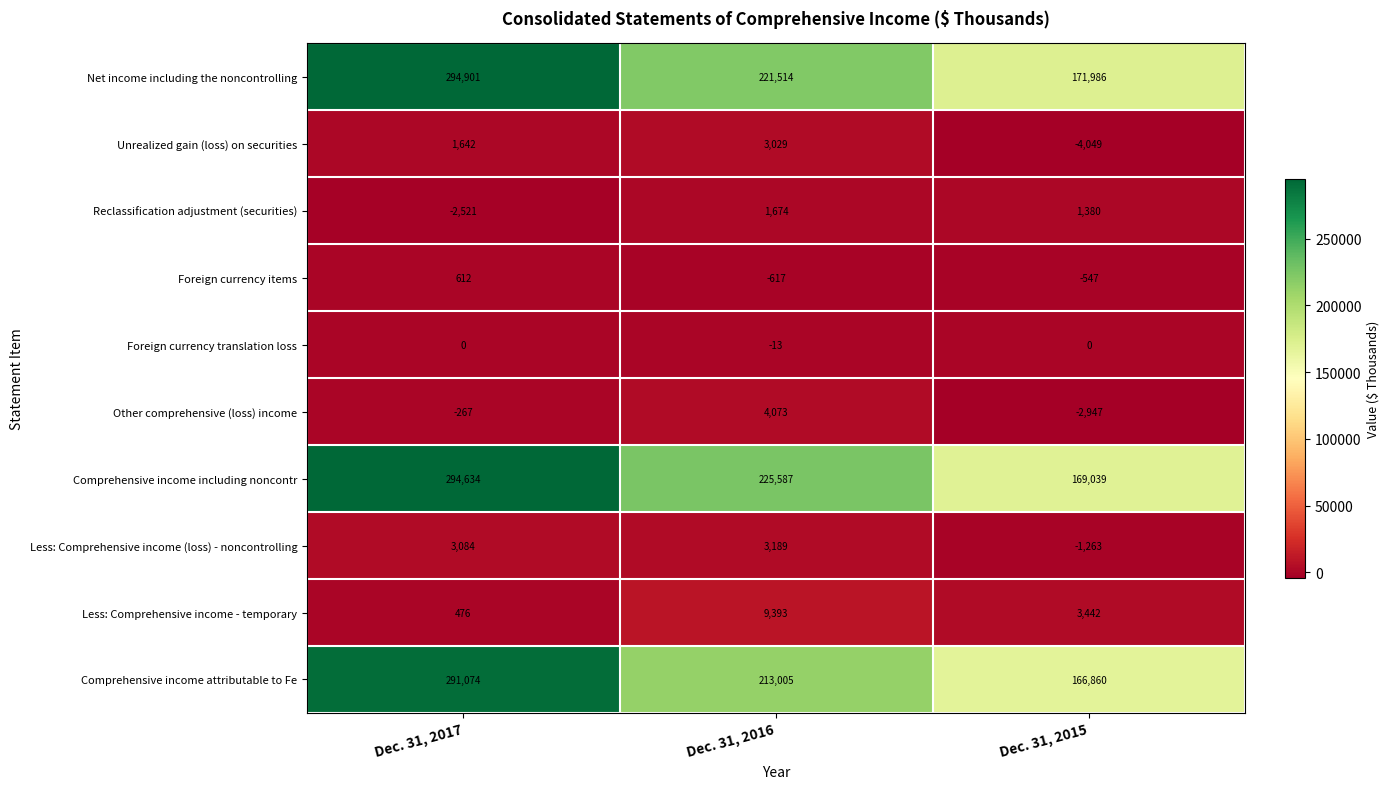

At Dec. 31, 2015, list the series in order from smallest to largest.

Unrealized gain (loss) on securities, Other comprehensive (loss) income, Less: Comprehensive income (loss) - noncontrolling, Foreign currency items, Foreign currency translation loss, Reclassification adjustment (securities), Less: Comprehensive income - temporary, Comprehensive income attributable to Fe, Comprehensive income including noncontr, Net income including the noncontrolling